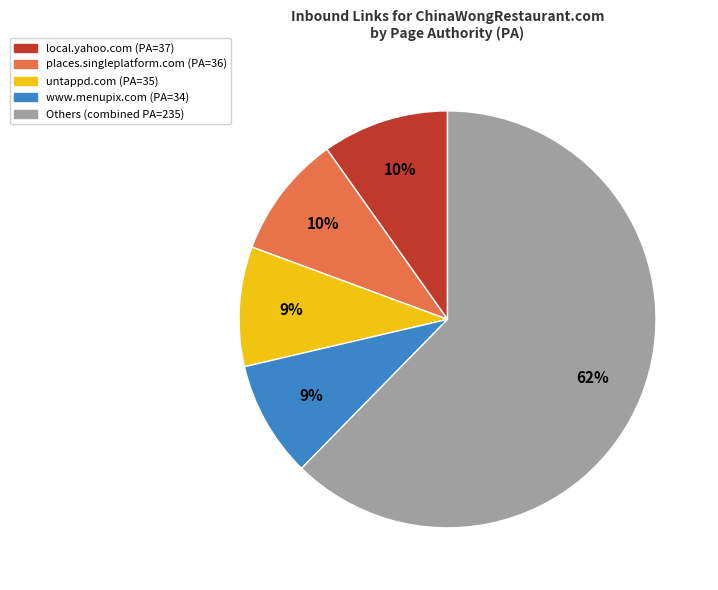

Is there any slice that represents more than half of the pie?

Yes